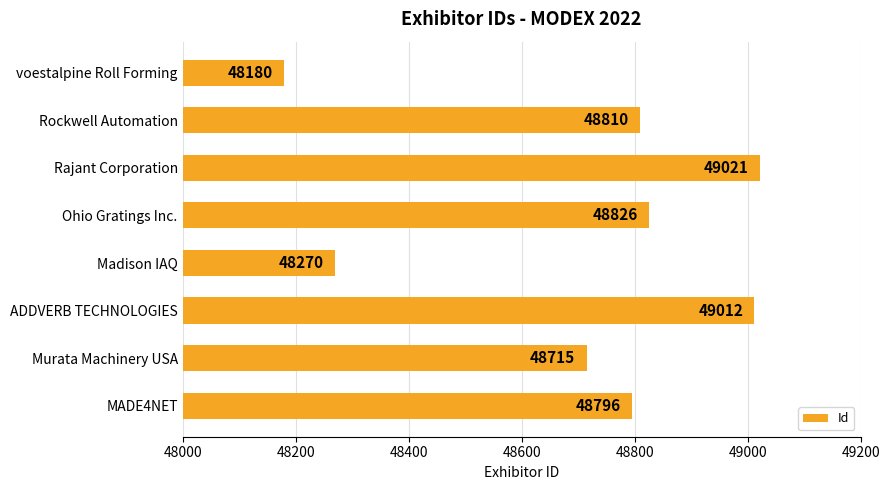

What is the greatest value displayed?

49021